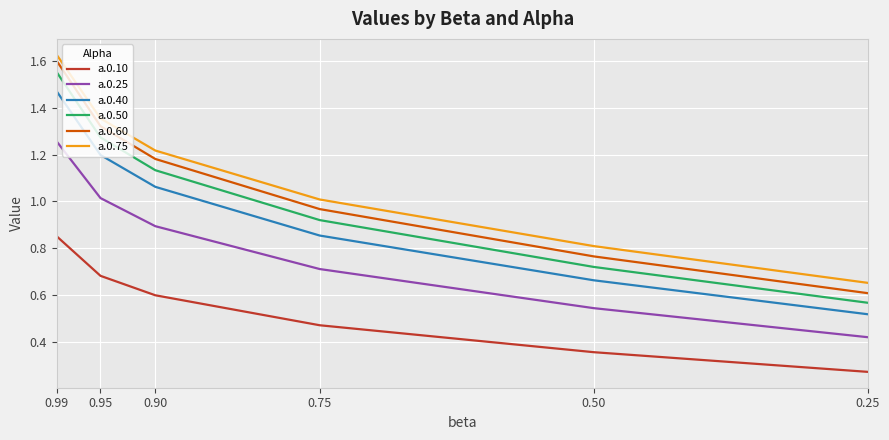

What is the value of the a.0.40 point at the 5th from the left?

0.7